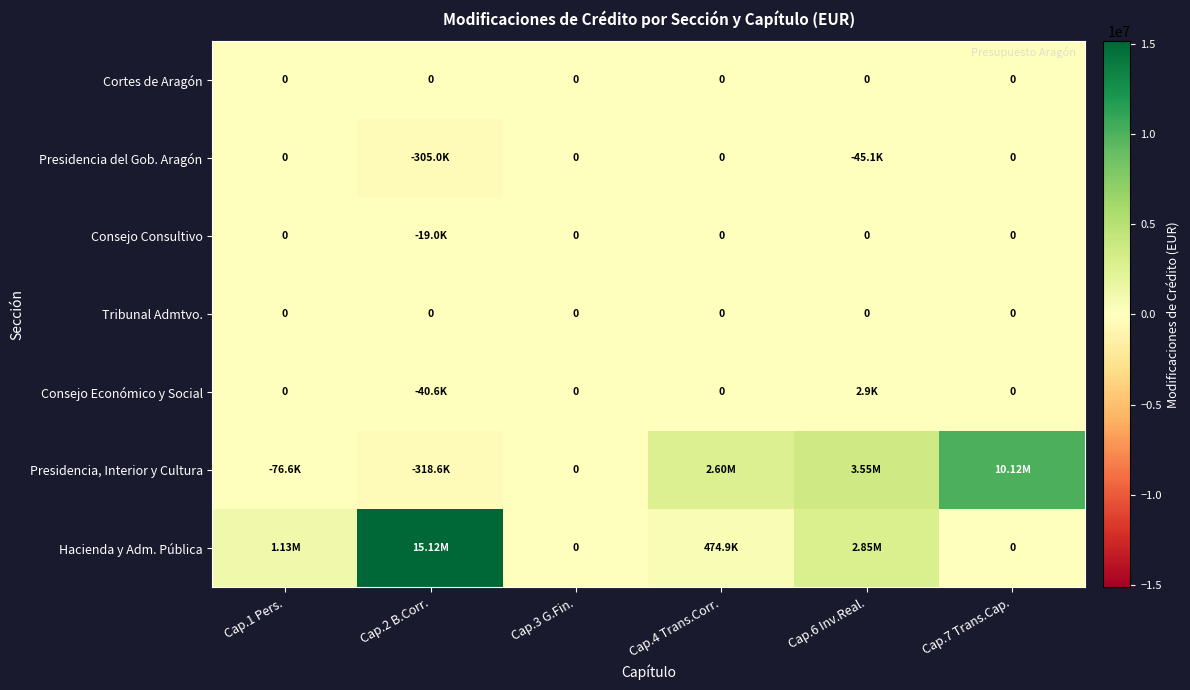

Rank the series by their maximum value, from highest to lowest.

Hacienda y Adm. Pública, Presidencia, Interior y Cultura, Consejo Económico y Social, Cortes de Aragón, Presidencia del Gob. Aragón, Consejo Consultivo, Tribunal Admtvo.